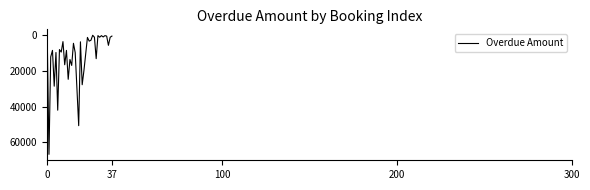

What is the difference between the maximum and minimum values?

66643.0